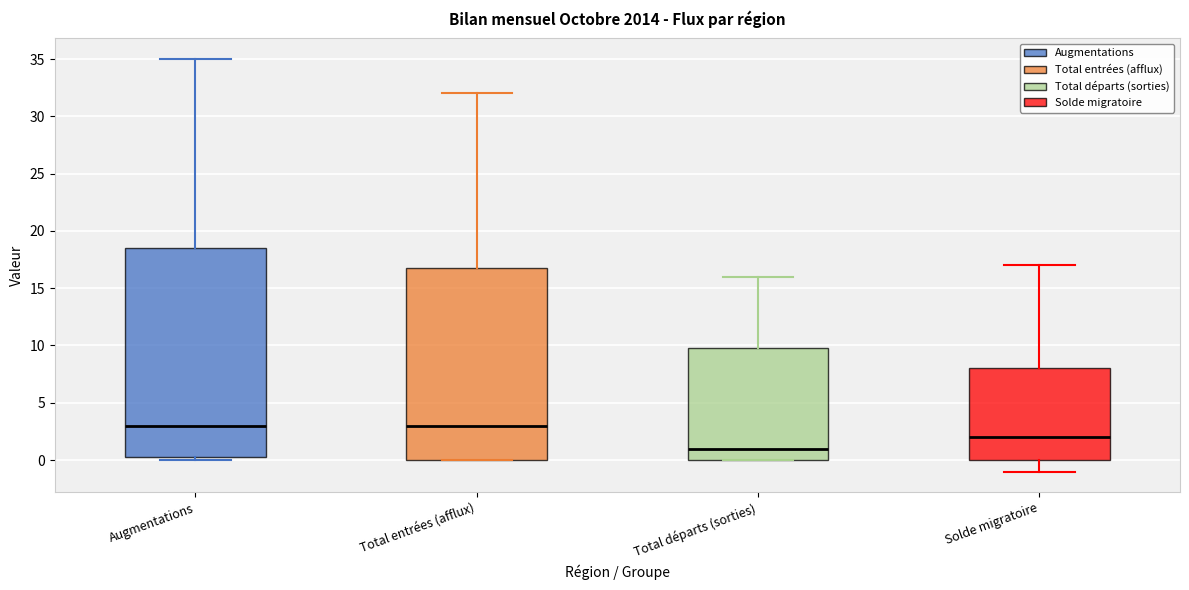

Comparing the boxes themselves (not the whiskers), which one is the tallest?

Augmentations